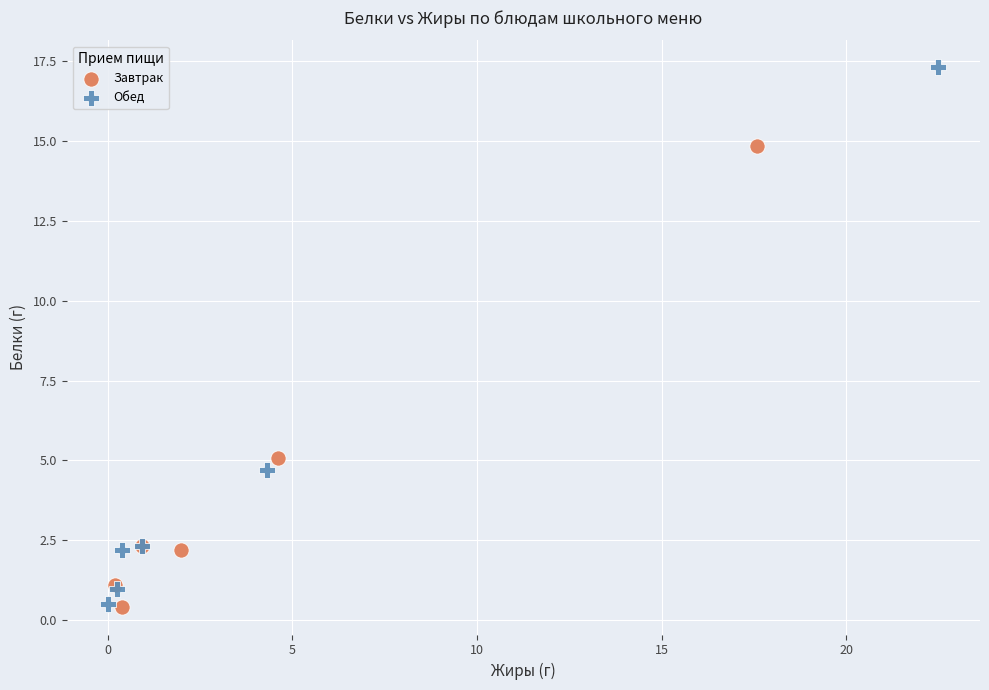

What are all the series names shown in the legend?

Завтрак, Обед